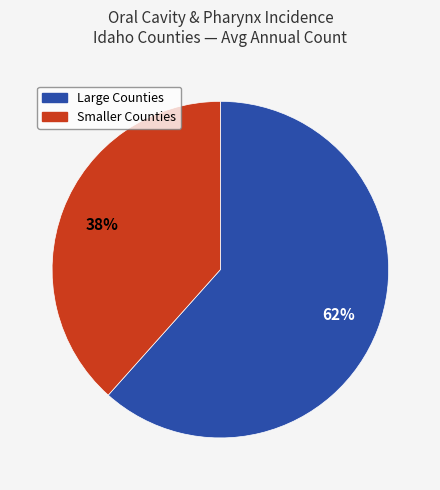

Does any single category account for the majority?

Yes